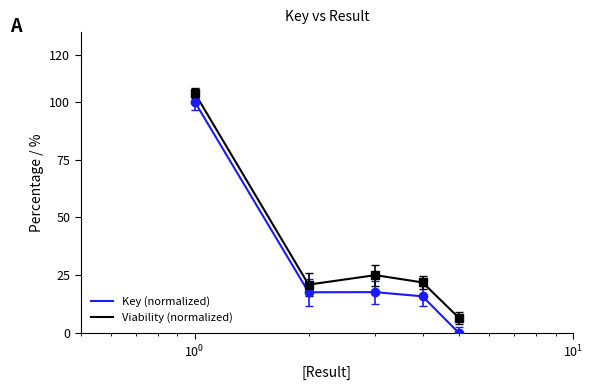

Count the number of categories in the chart.

5